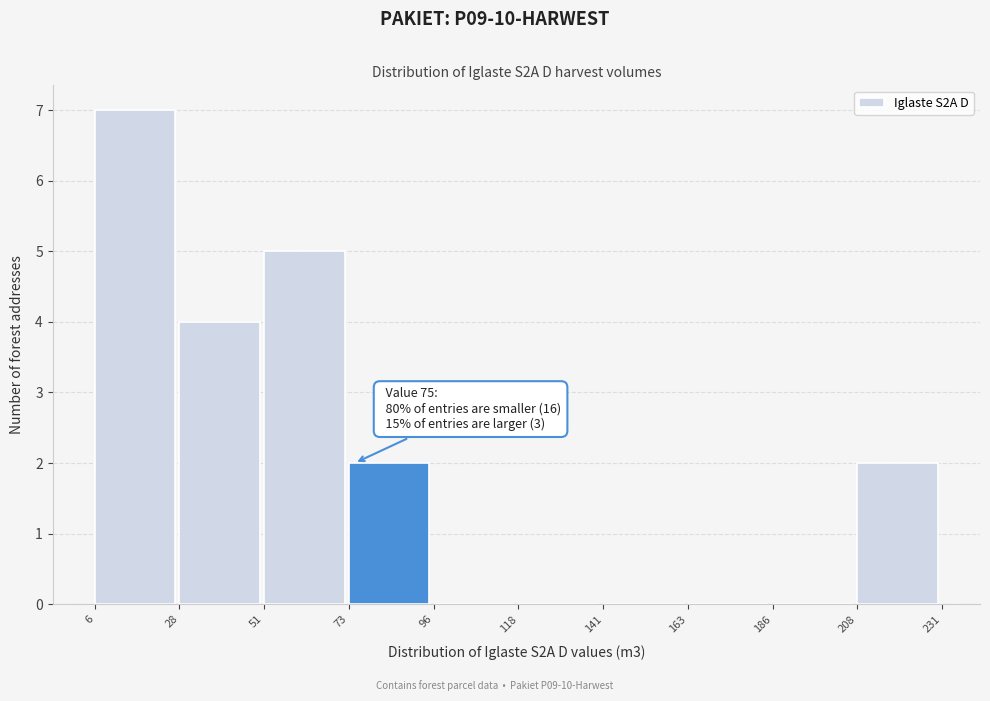

Over which range of the x-axis is the bar tallest?

6 to 28